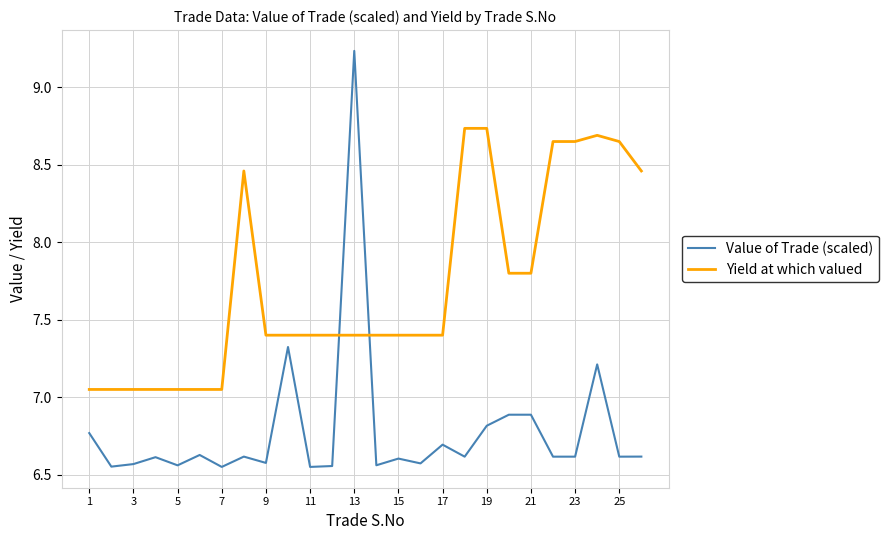

List the series in order of their overall mean, lowest first.

Value of Trade (scaled), Yield at which valued